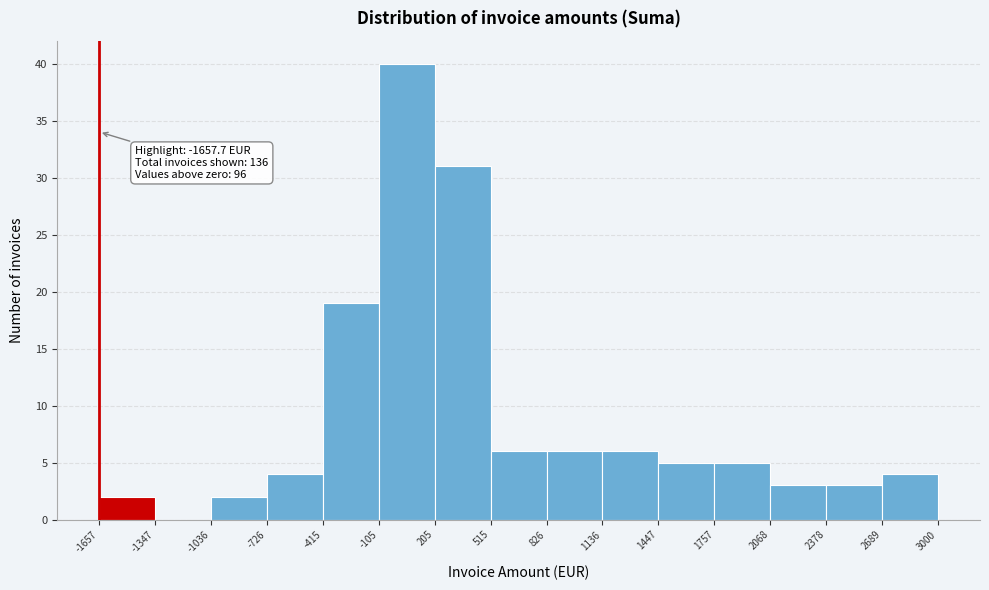

Which range on the x-axis has the tallest bar?

-105 to 205